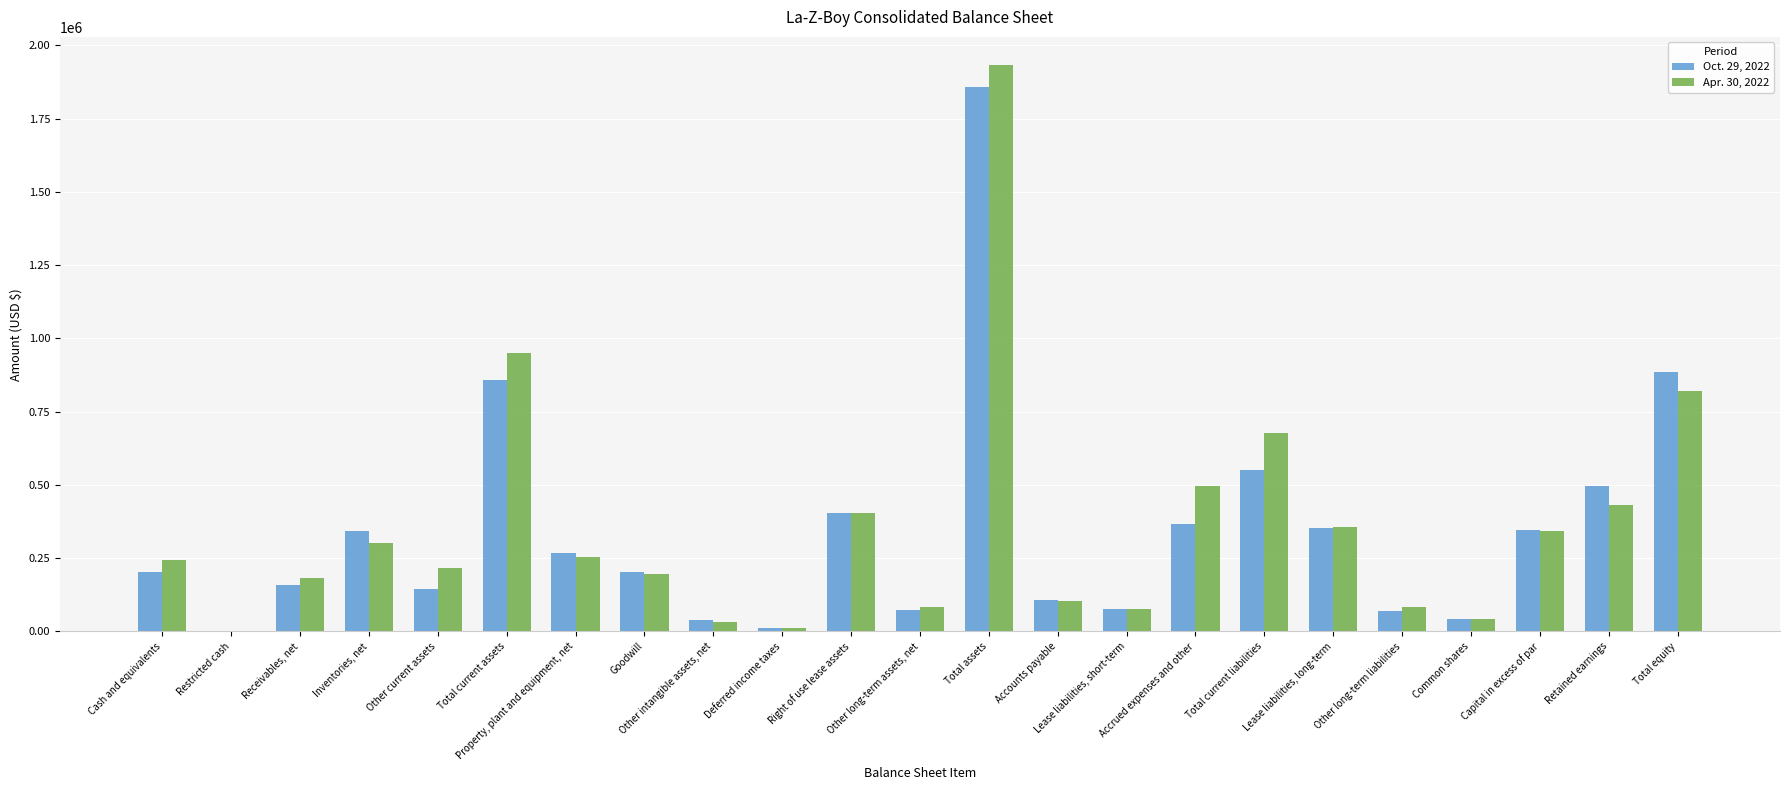

What is the highest value of the Apr. 30, 2022 series?

1932089